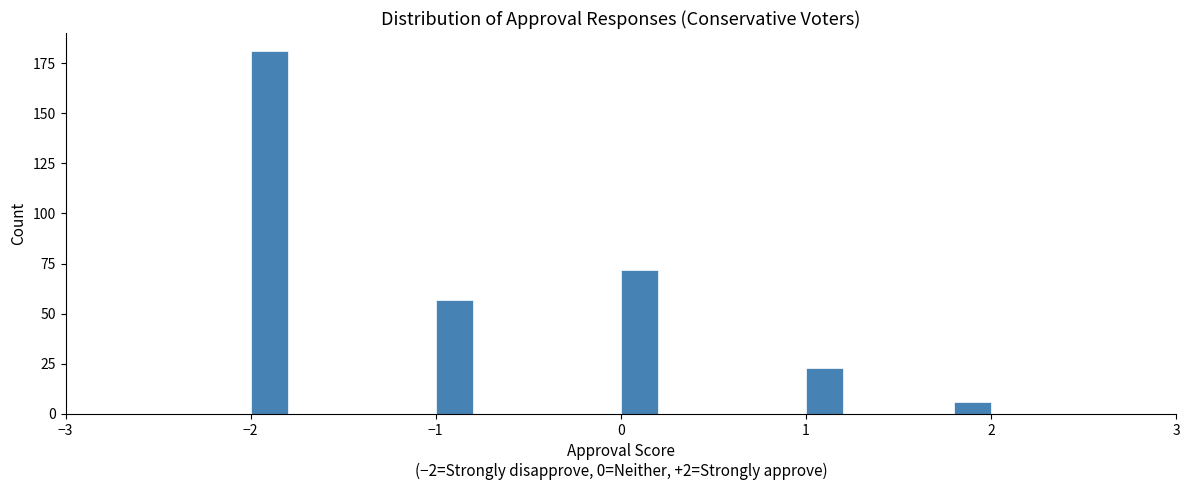

Read against the x-axis, roughly where is the centre of the tallest bar?

-1.9